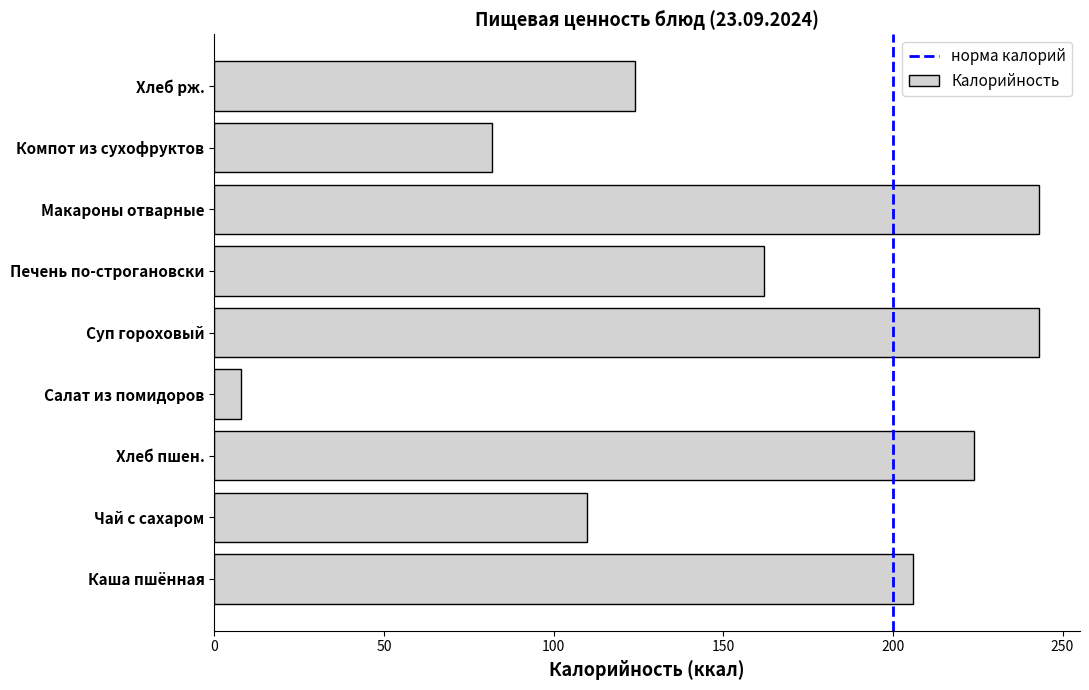

Reading top to bottom, transcribe all the data shown in this chart.

Хлеб рж.=124	Компот из сухофруктов=82	Макароны отварные=243	Печень по-строгановски=162	Суп гороховый=243	Салат из помидоров=8	Хлеб пшен.=224	Чай с сахаром=110	Каша пшённая=206